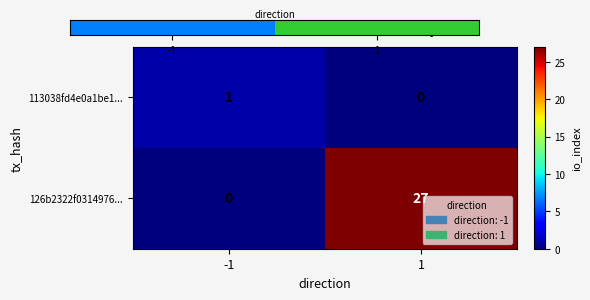

Reading left to right, what are all the values shown in this chart?

113038fd4e0a1be1...: -1=1	1=0
126b2322f0314976...: -1=0	1=27